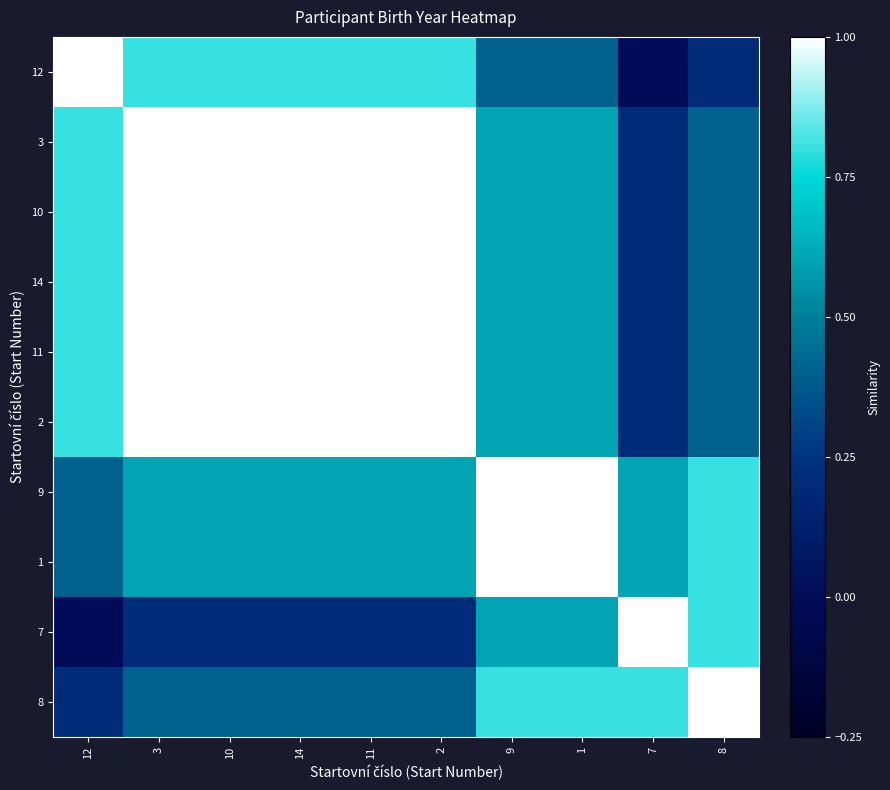

What is the spread (max minus min) of values at 9?

0.6